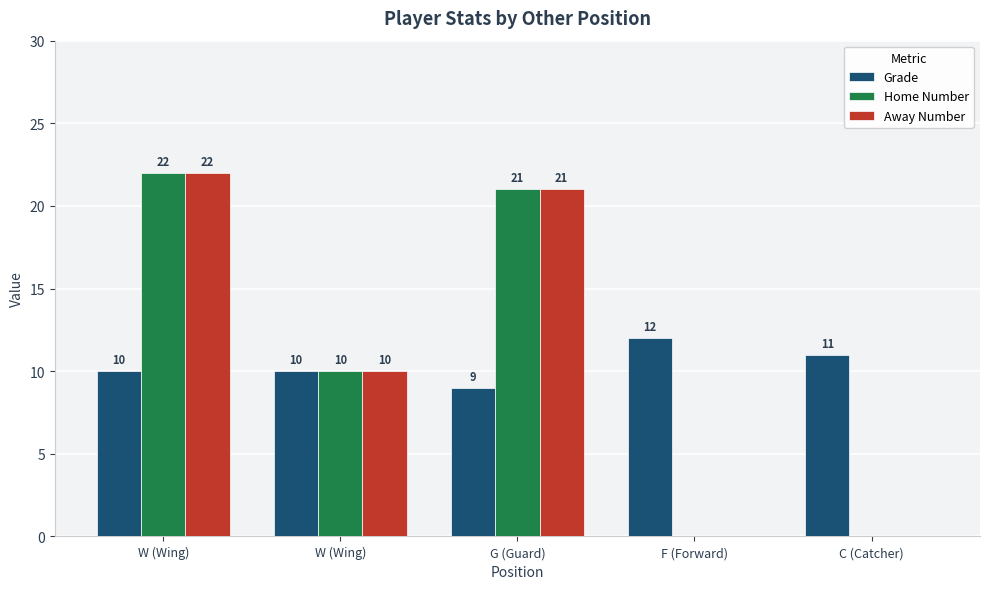

The Home Number series shows -9 at F (Forward). True or false?

False